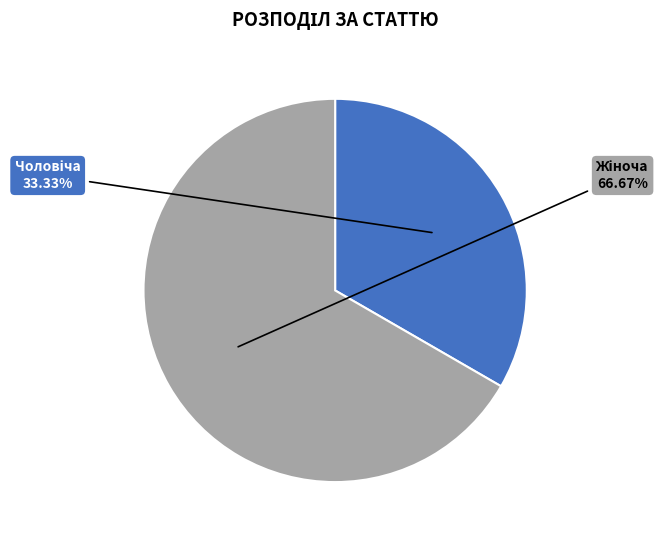

Rank the categories by value from highest to lowest.

Жіноча, Чоловіча